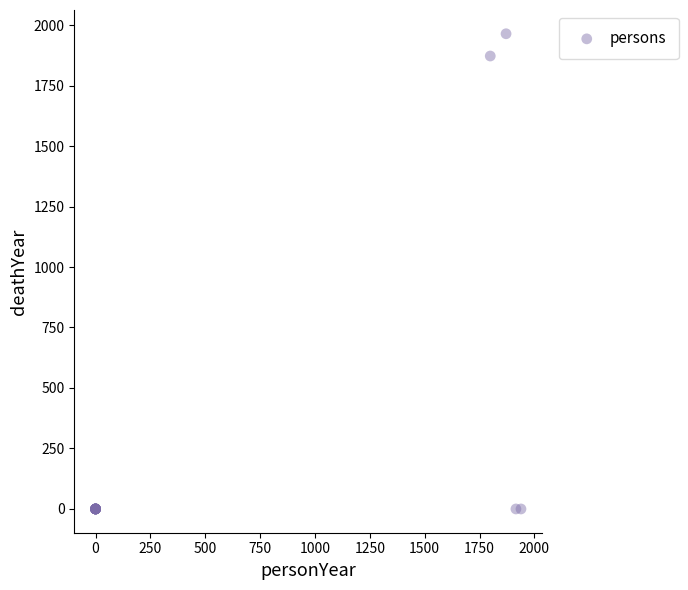

What Y value in the scatter plot is closest to 982?

1872